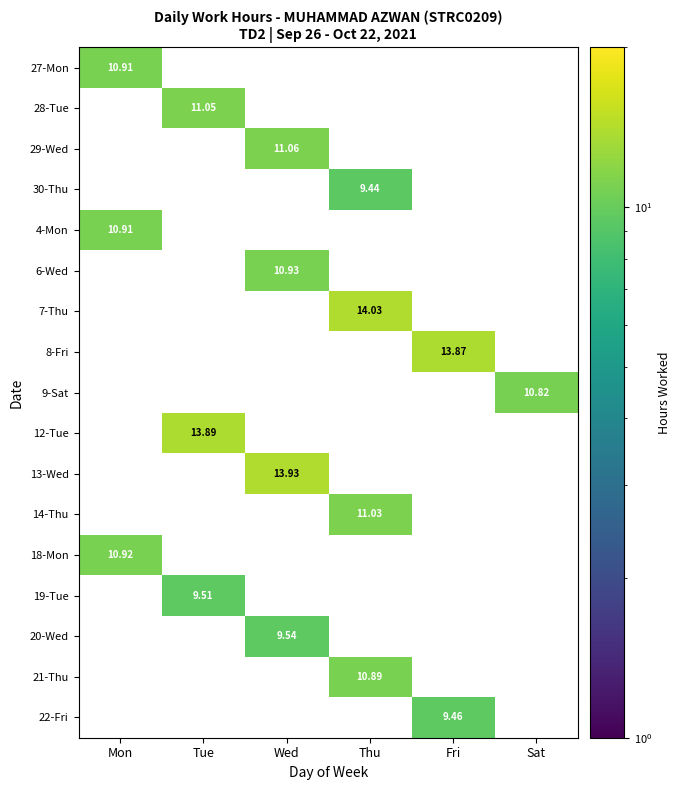

The value of 8-Fri at Sat is -4.6. True or false?

False